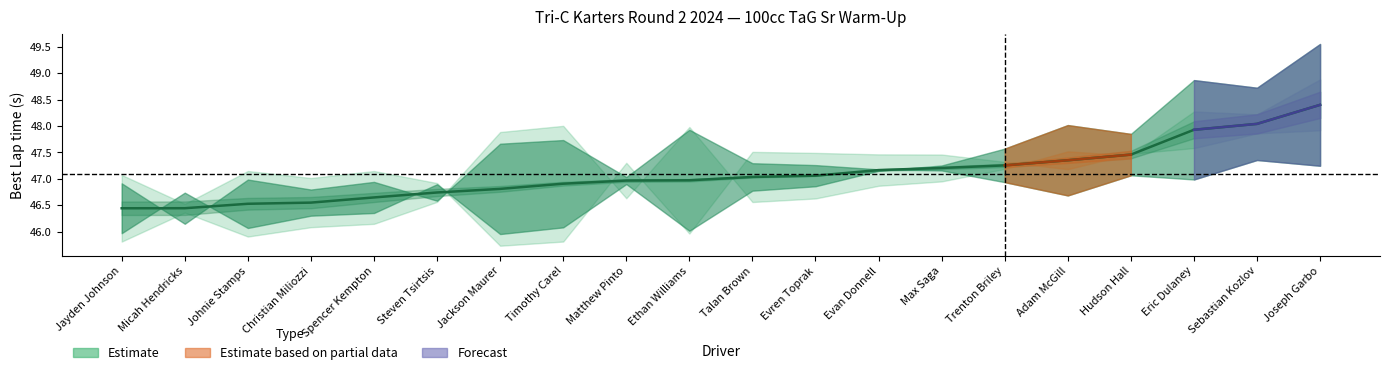

What is the ratio of the value at Jayden Johnson to the value at Timothy Carel?

1.0